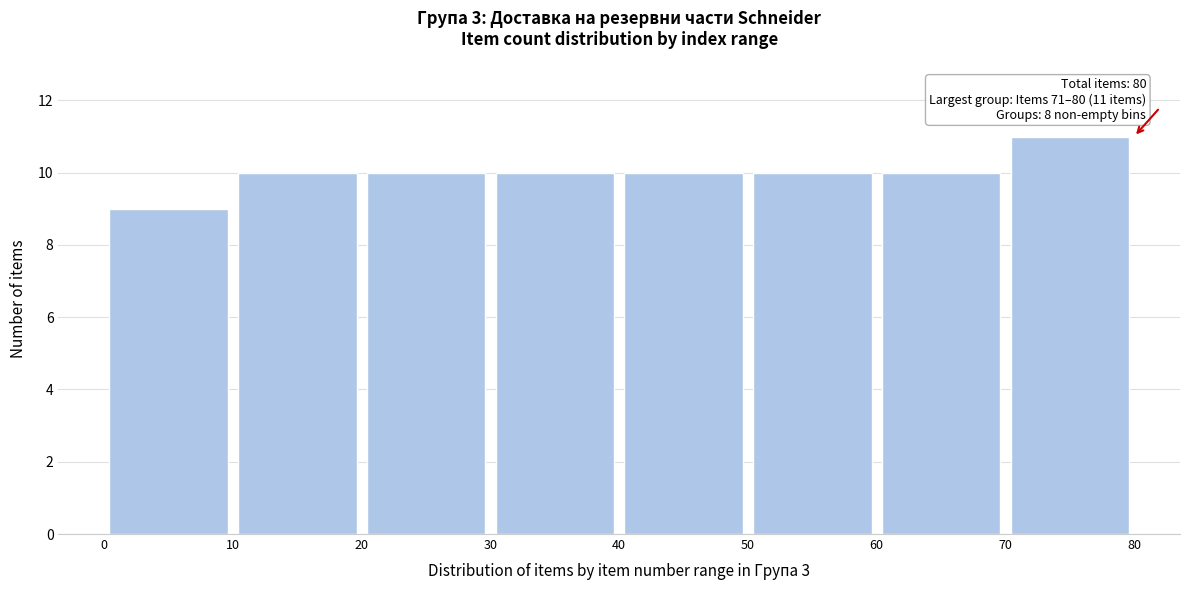

Over which range of the x-axis is the bar tallest?

70 to 80